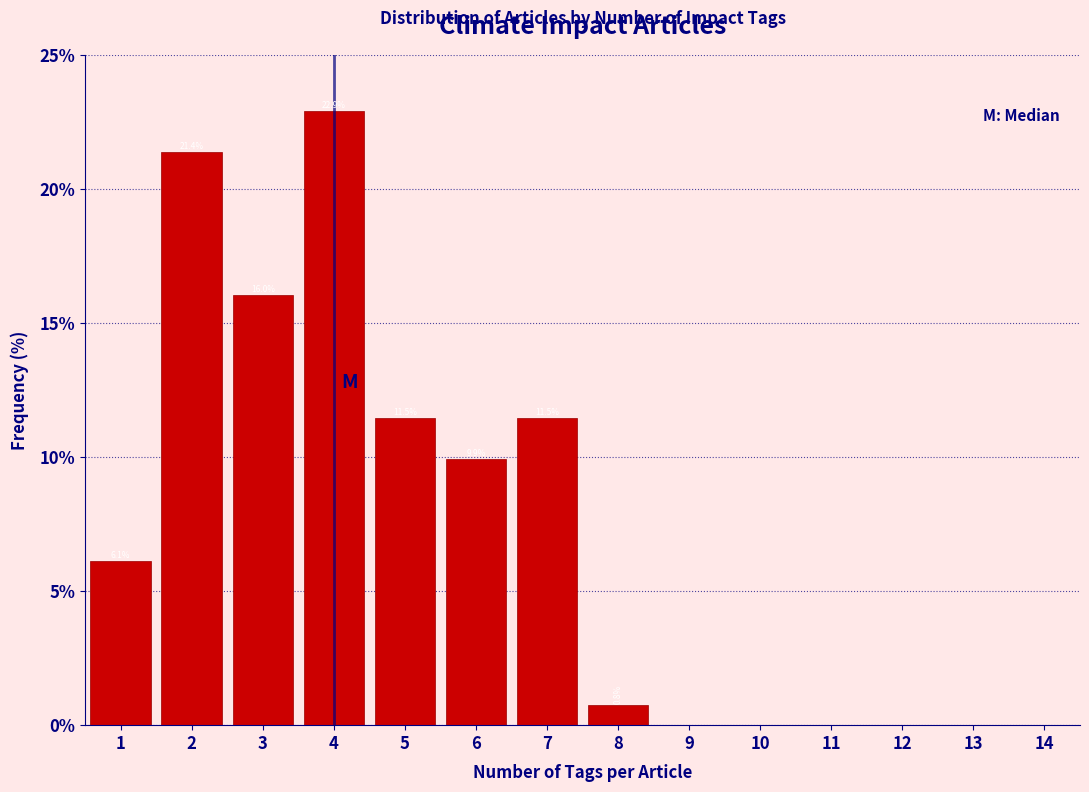

Which range on the x-axis has the tallest bar?

3.5 to 4.5